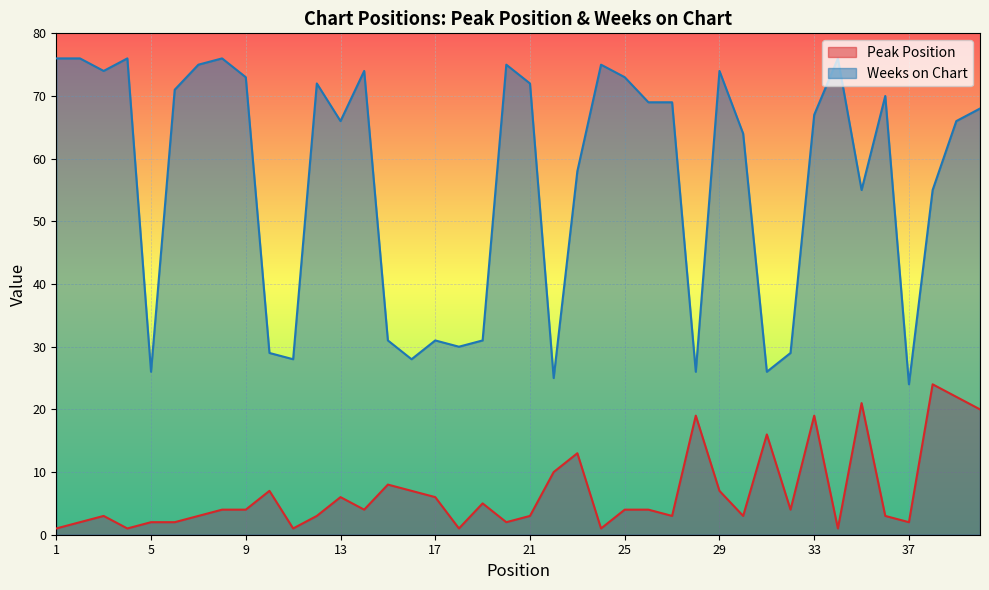

True or false: Peak Position and Weeks on Chart cross at least once.

False